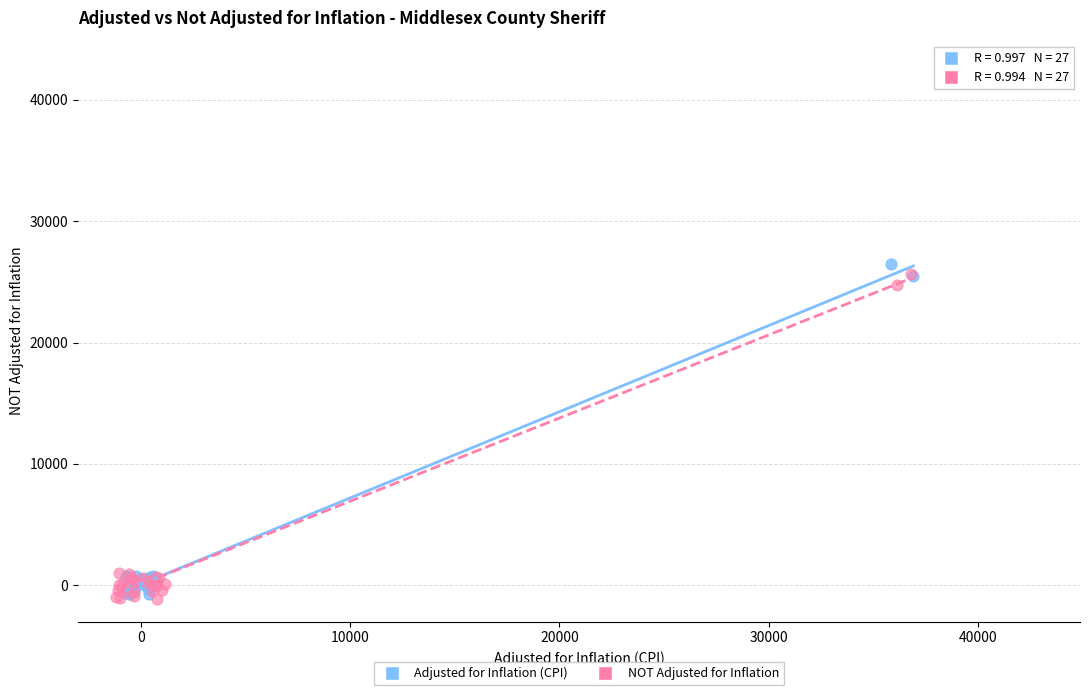

Which series has the widest spread of Y values?

Adjusted for Inflation (CPI)